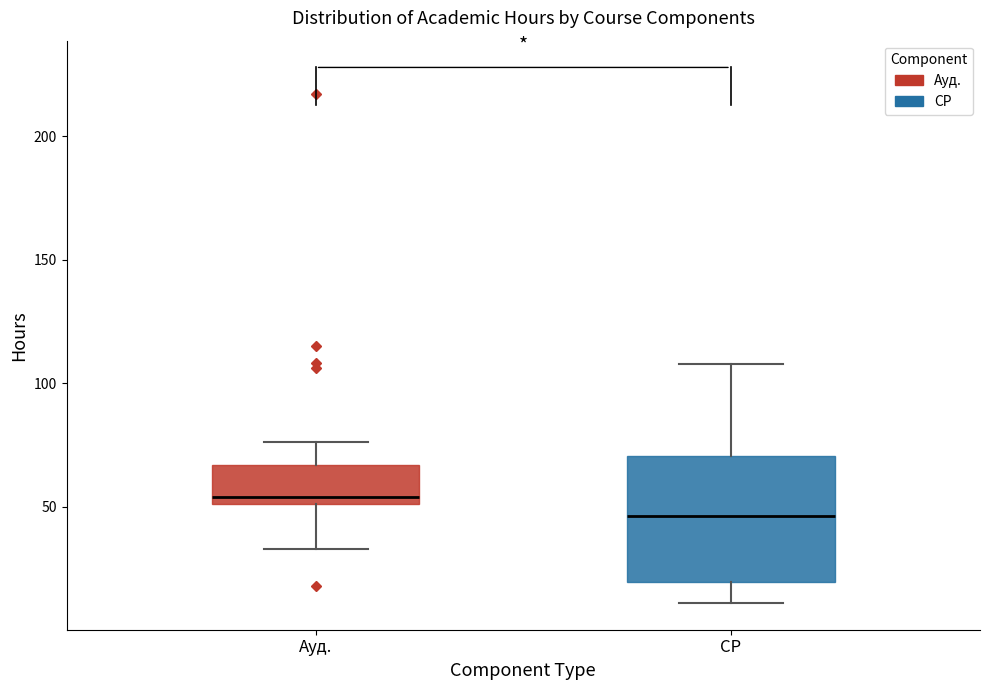

Which box's median line is the highest?

Ауд.